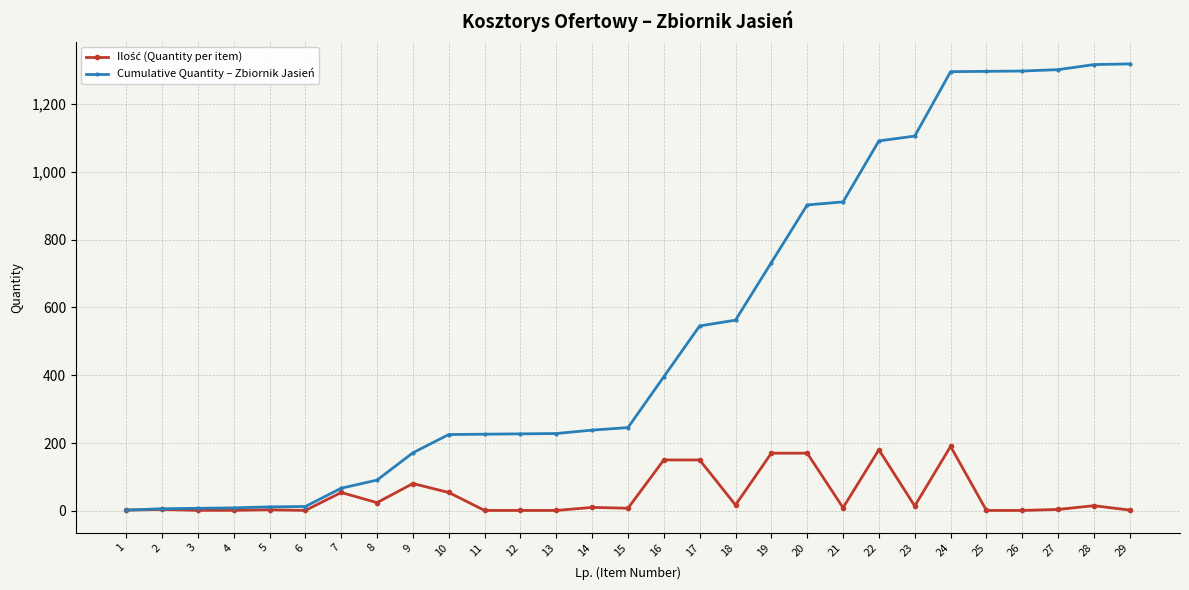

Which series has the largest total across all categories?

Cumulative Quantity – Zbiornik Jasień